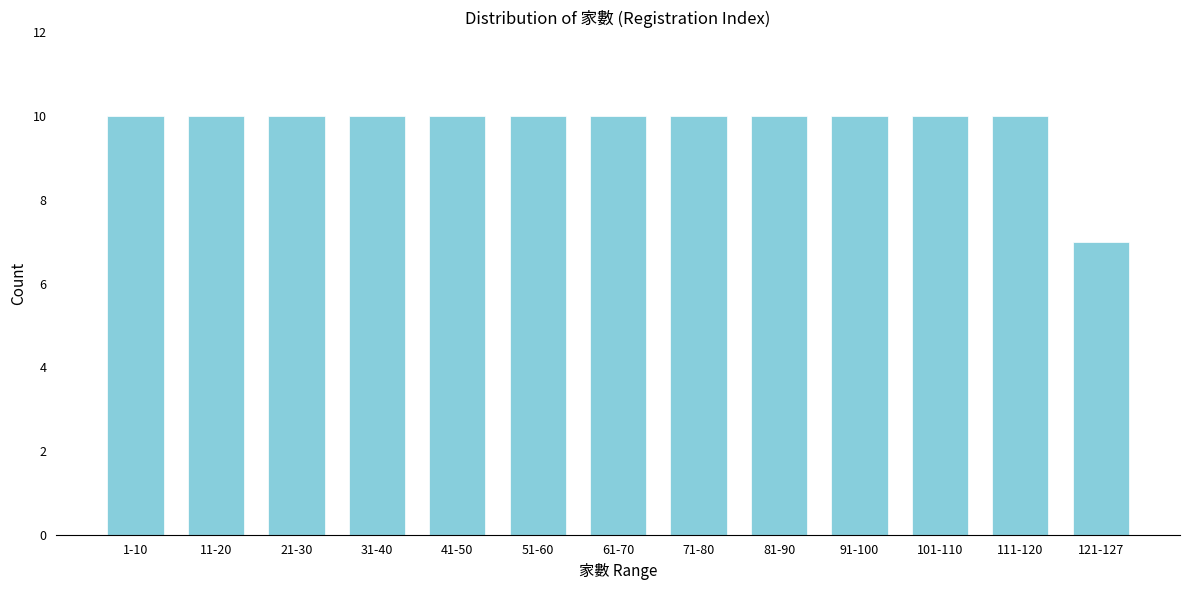

Reading left to right, list all the values displayed in this chart.

10	10	10	10	10	10	10	10	10	10	10	10	7